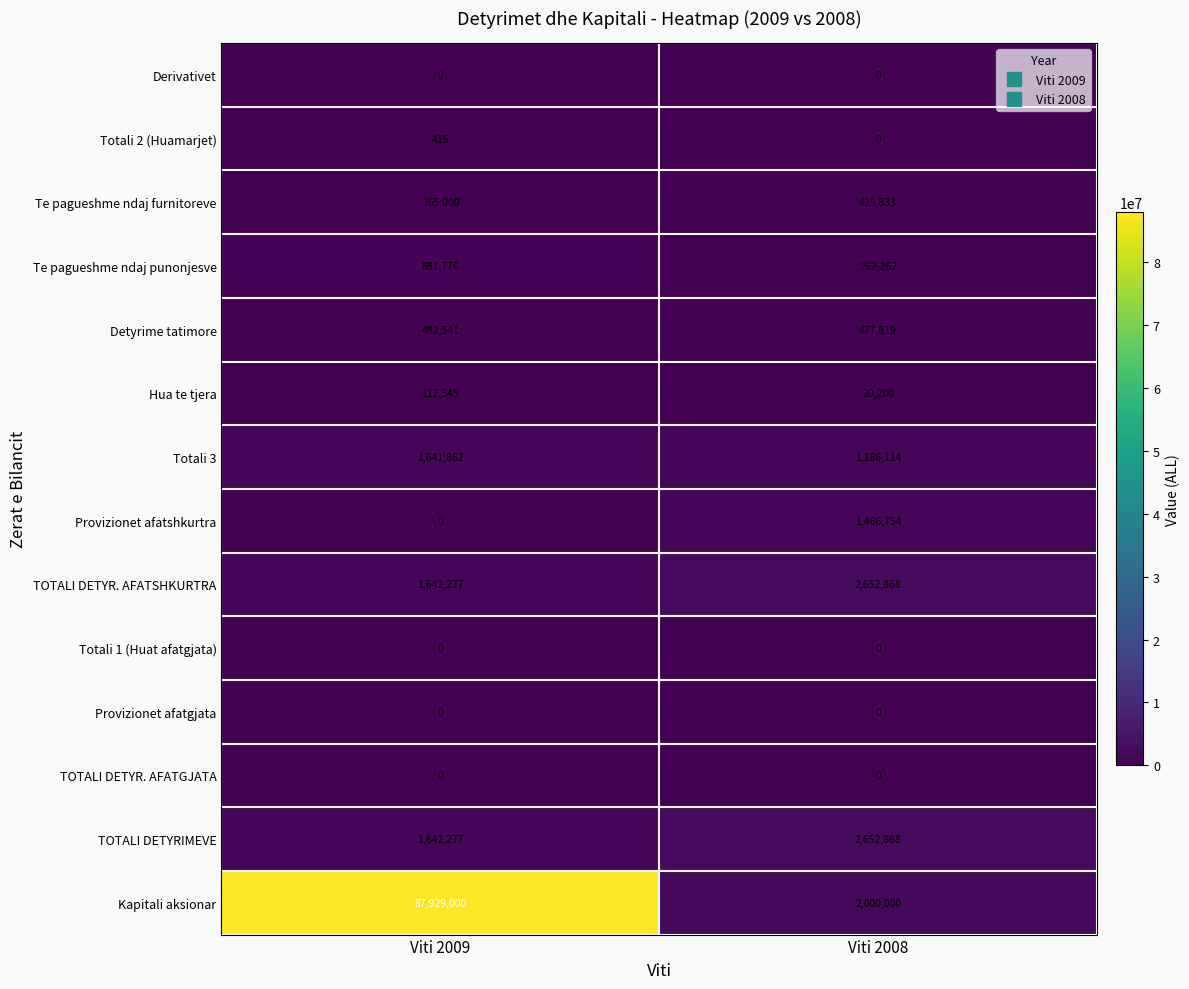

Which series has the largest total across all categories?

Kapitali aksionar